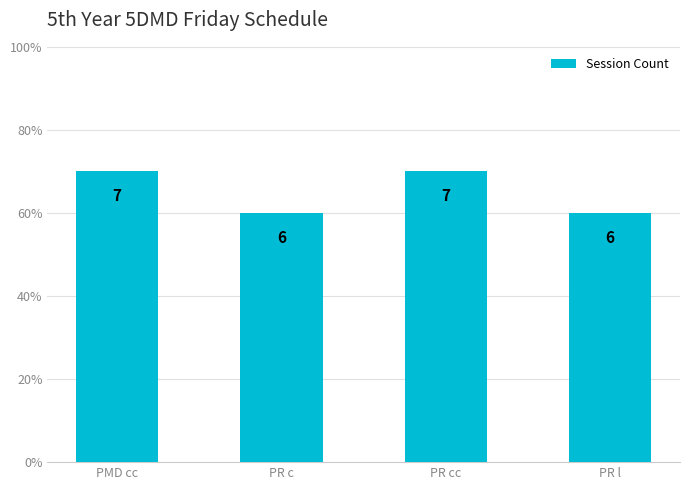

Where is the data nearest to the value 6?

PR c